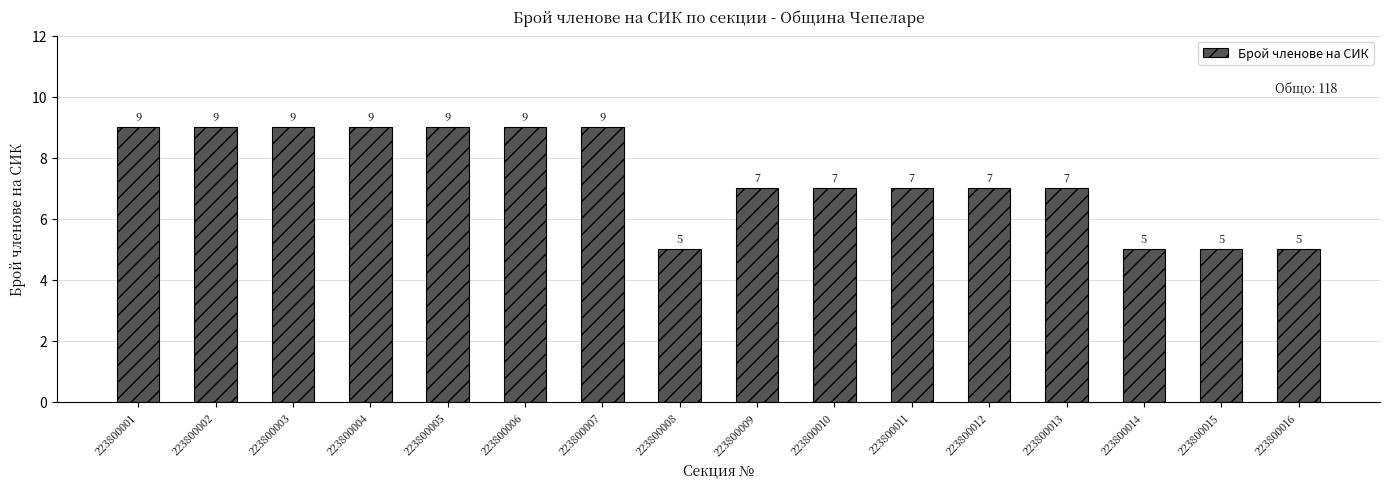

Reading right to left, list all the values displayed in this chart.

5	5	5	7	7	7	7	7	5	9	9	9	9	9	9	9